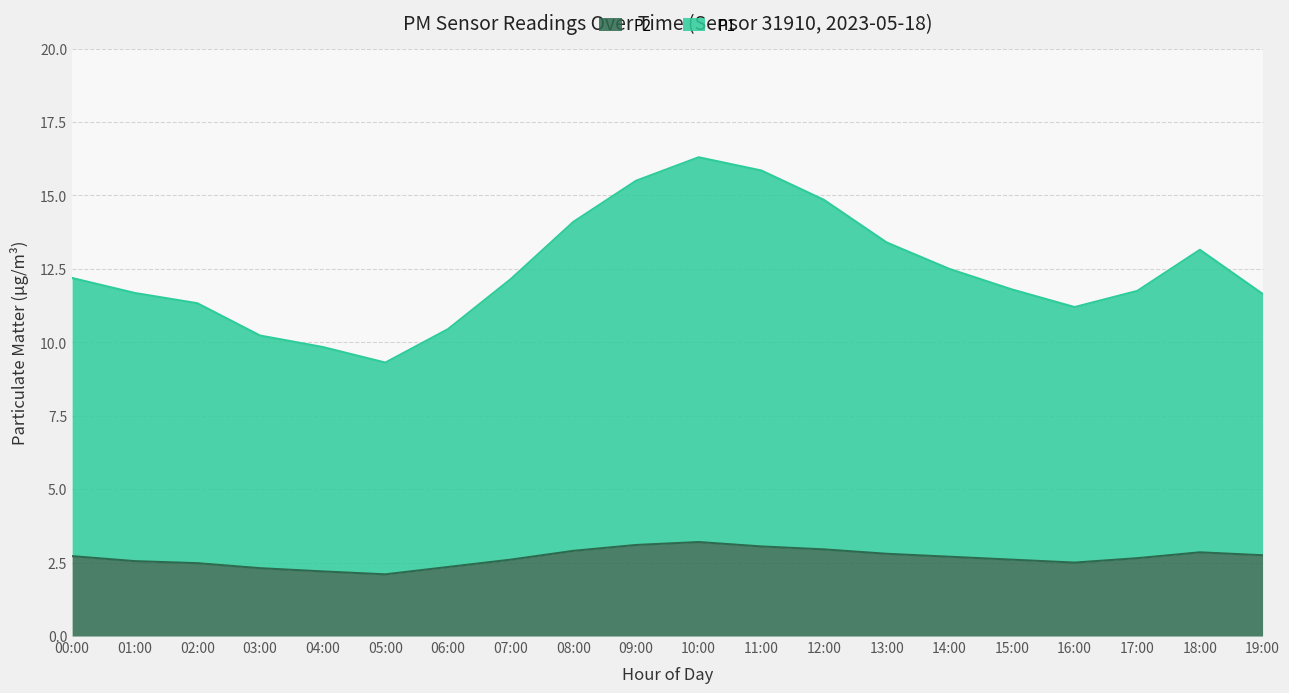

True or false: P2 has a value of 2.6 at 17:00.

True